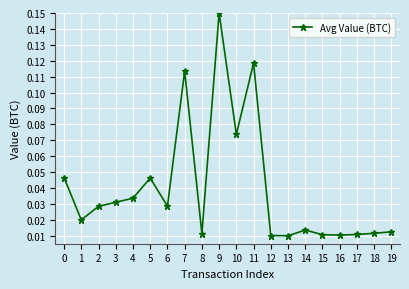

Is this an area chart (filled region under the line)?

No